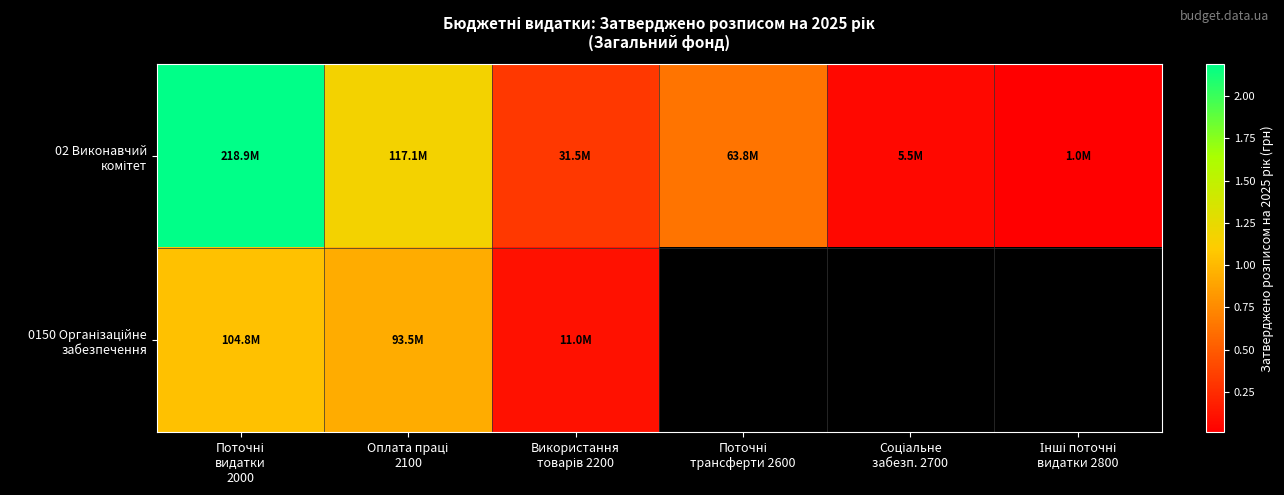

Is the value of 02 Виконавчий комітет at Оплата праці 2100 greater than the value of 0150 Організаційне забезпечення at Інші поточні видатки 2800?

No